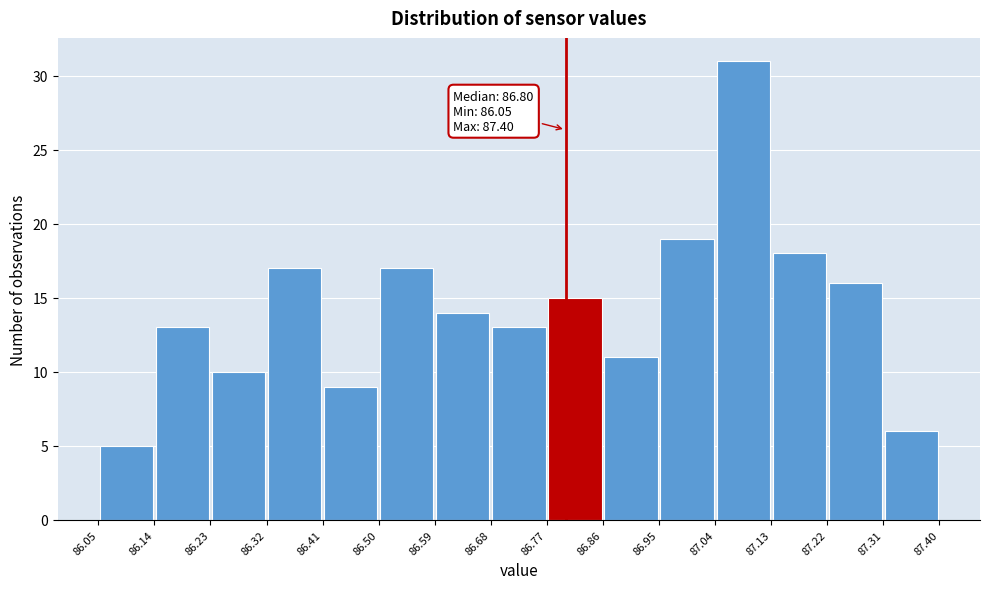

Which range on the x-axis has the tallest bar?

87.04 to 87.13